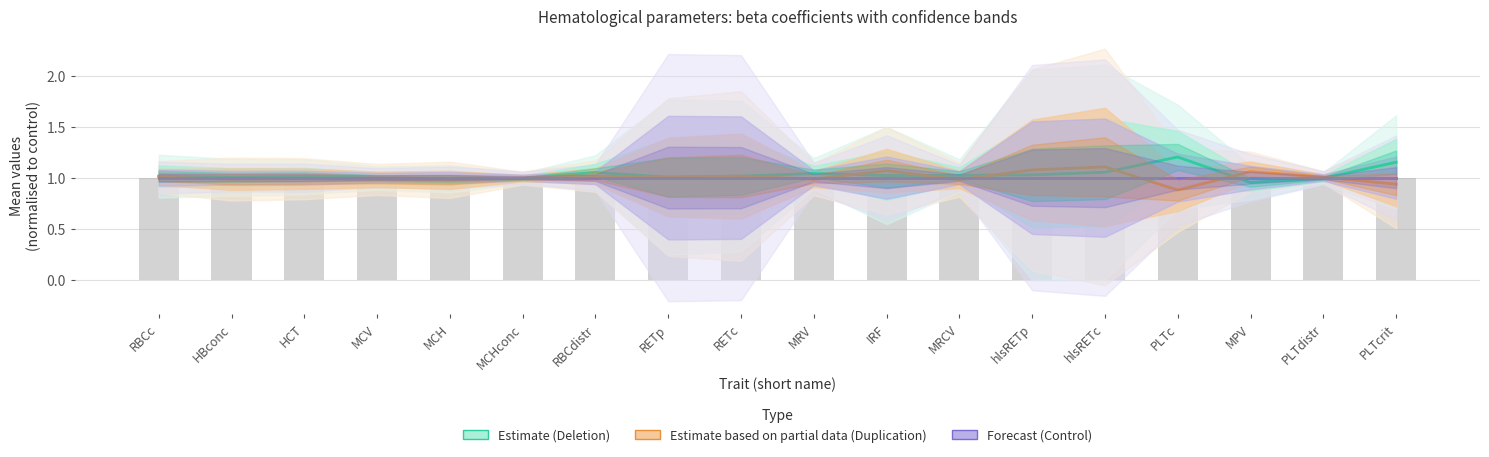

At which category is the sum across all series the highest?

hlsRETc